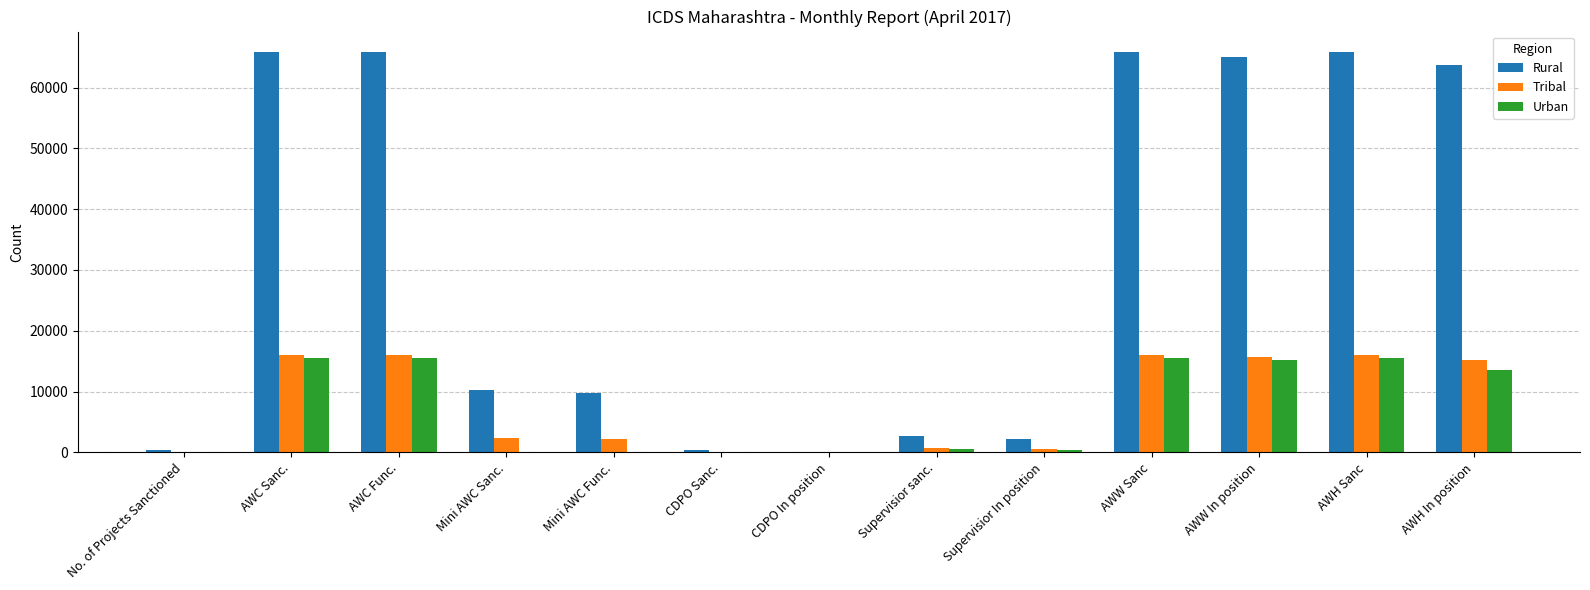

What is the greatest value displayed?

65912